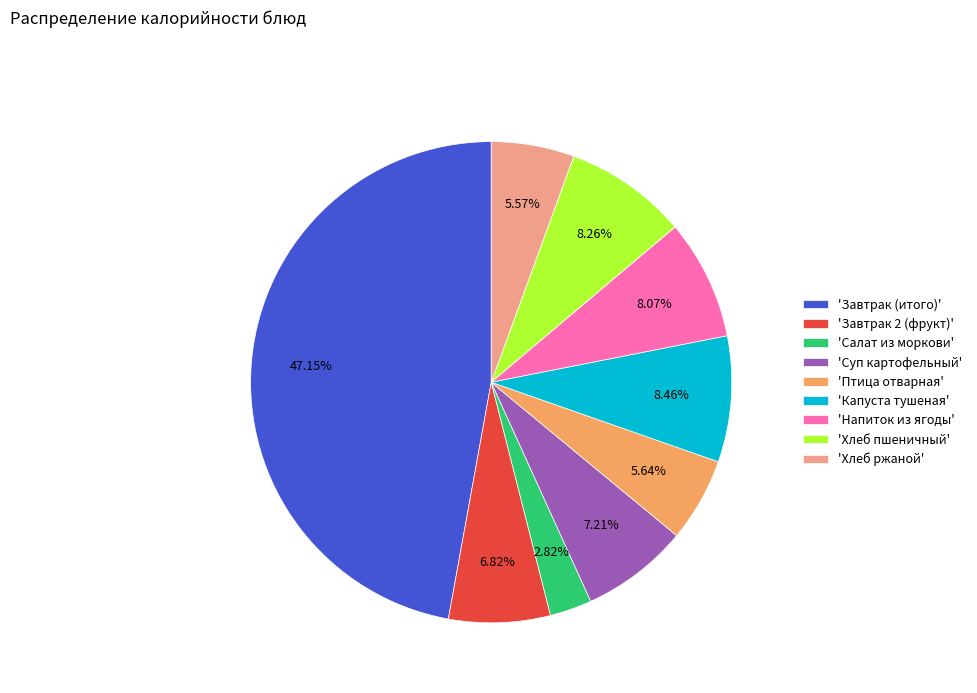

Between 'Салат из моркови' and 'Завтрак 2 (фрукт)', which is larger?

'Завтрак 2 (фрукт)'